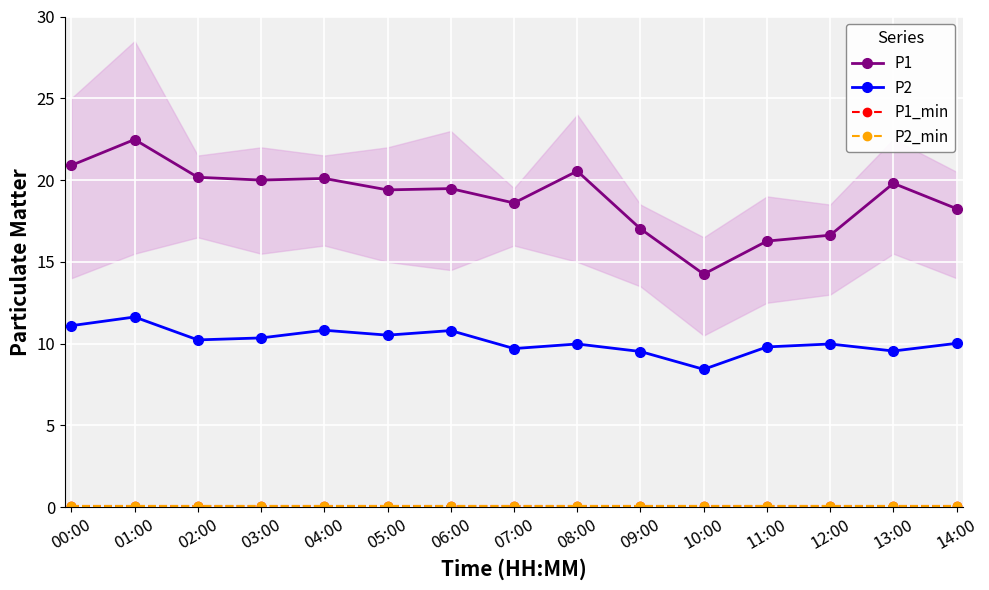

At which label is P2 closest to 10?

08:00